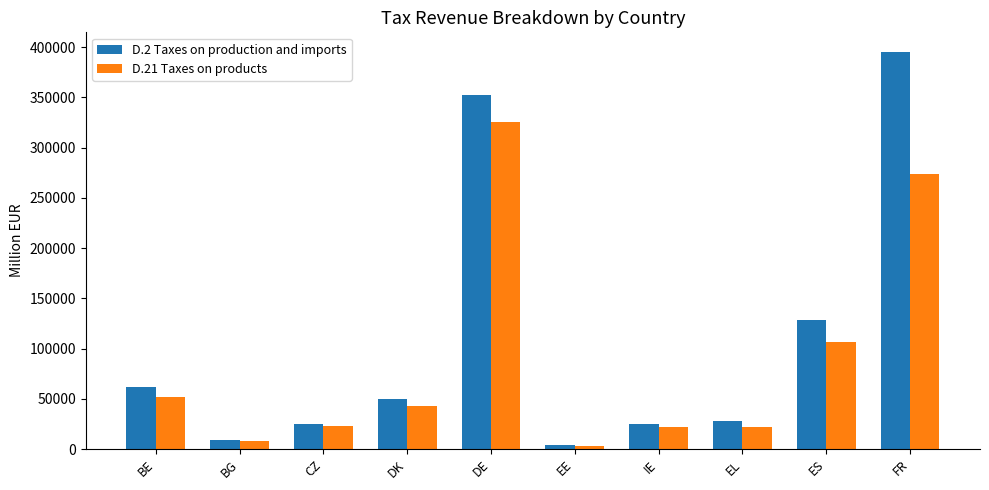

Which series has the largest range (max minus min)?

D.2 Taxes on production and imports